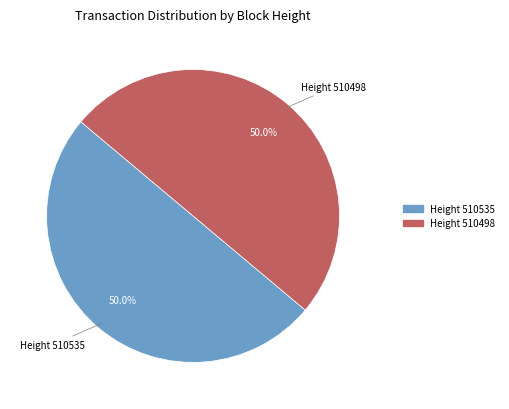

Count the number of slices in the pie.

2